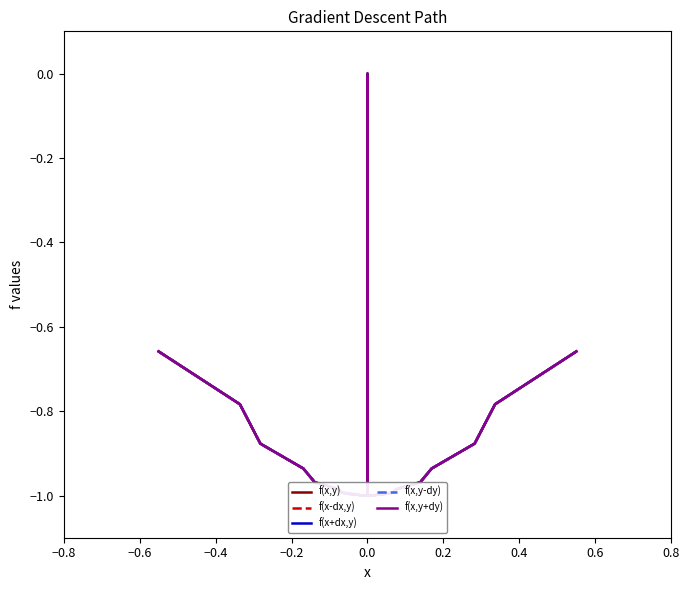

What is the lowest value of the f(x,y+dy) series?

-1.0